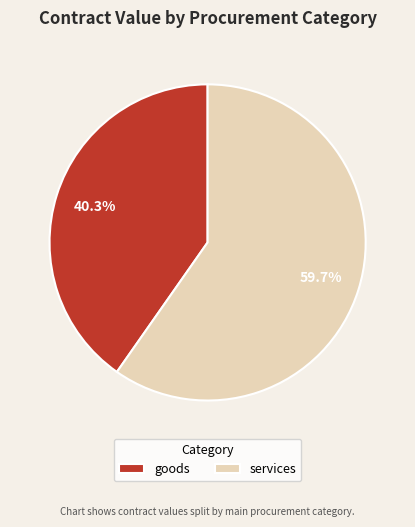

The services slice represents 70% of the pie. True or false?

False